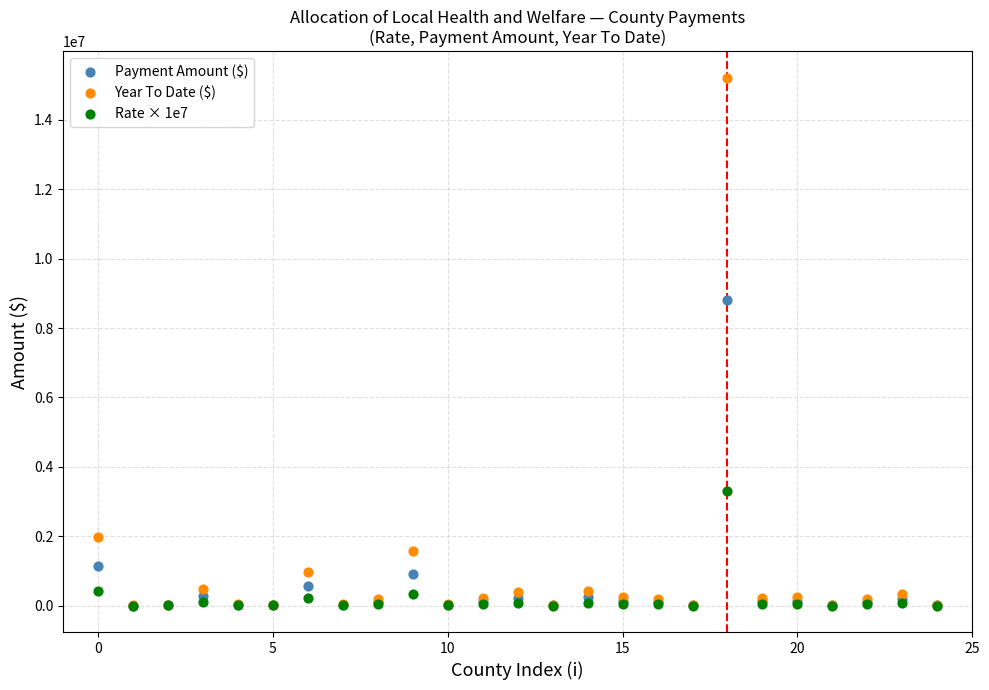

In the Year To Date ($) series, what Y value is closest to 7611109?

1977327.6